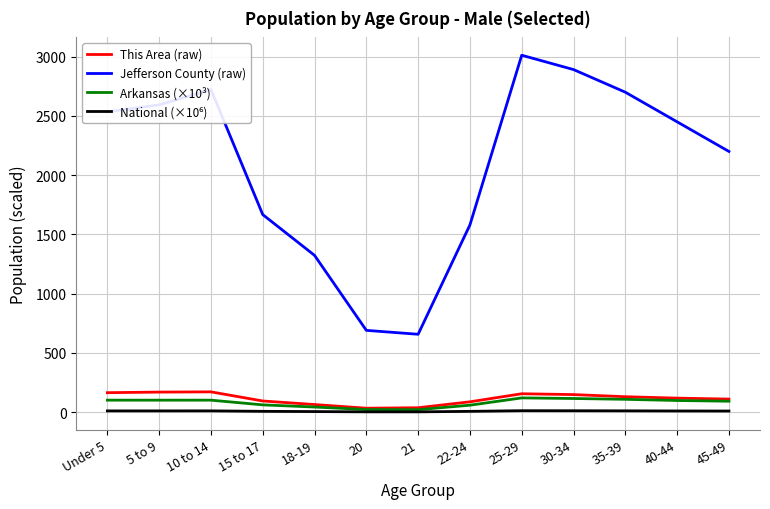

True or false: This Area (raw) and Jefferson County (raw) intersect in this chart.

False